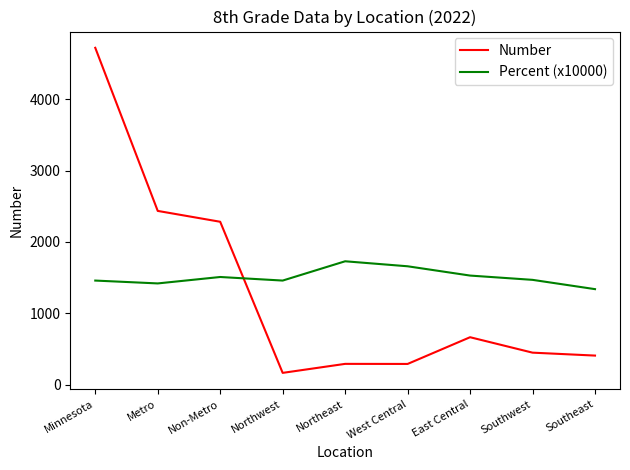

Is the value of Number at East Central greater than the value of Percent (x10000) at Southwest?

No